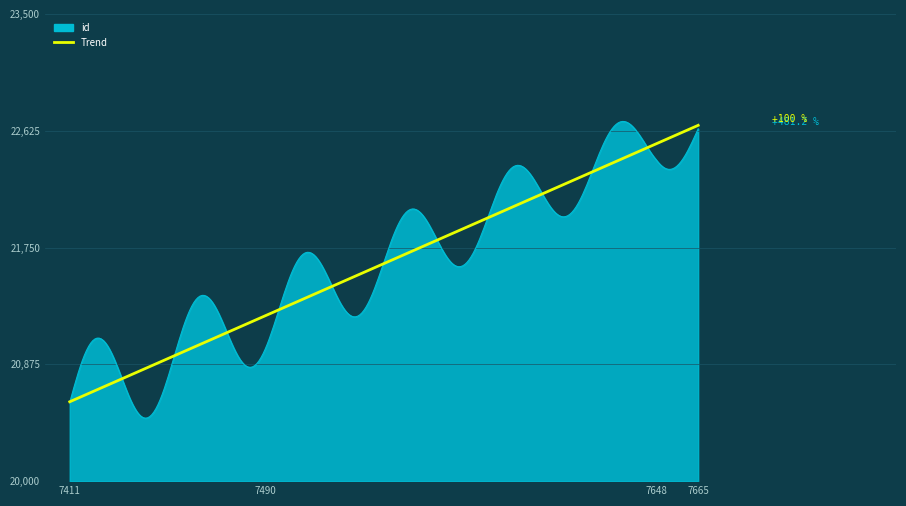

What is the lowest value of the id series?

20471.6